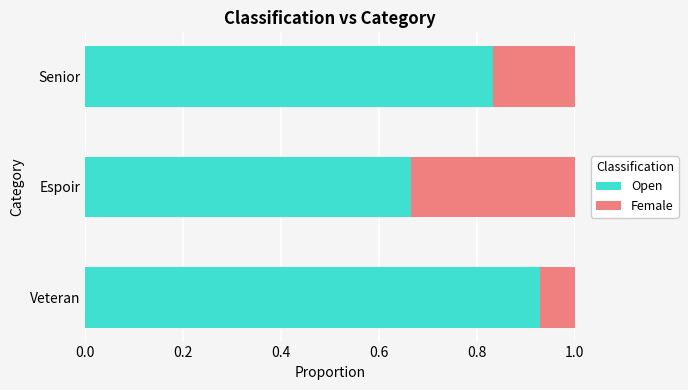

How many Open values are between 0 and 1?

3